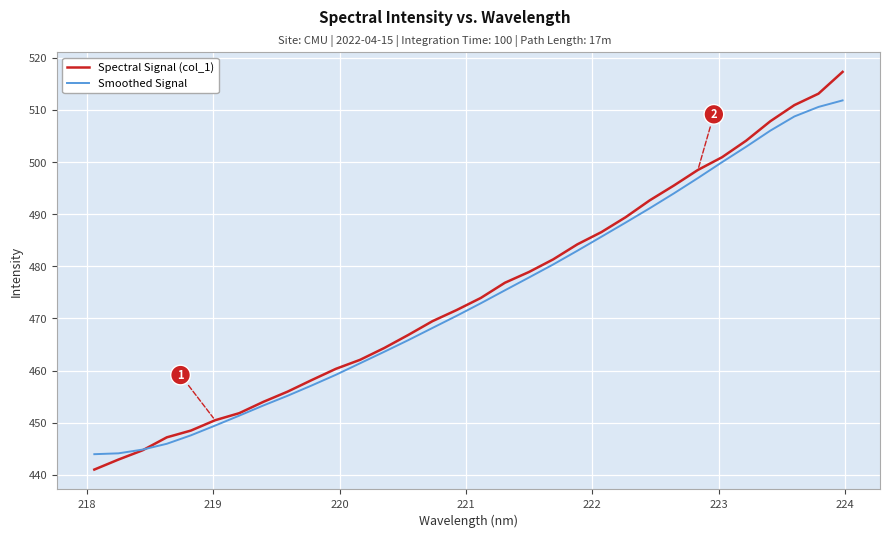

Rank the series by their maximum value, from highest to lowest.

Spectral Signal (col_1), Smoothed Signal